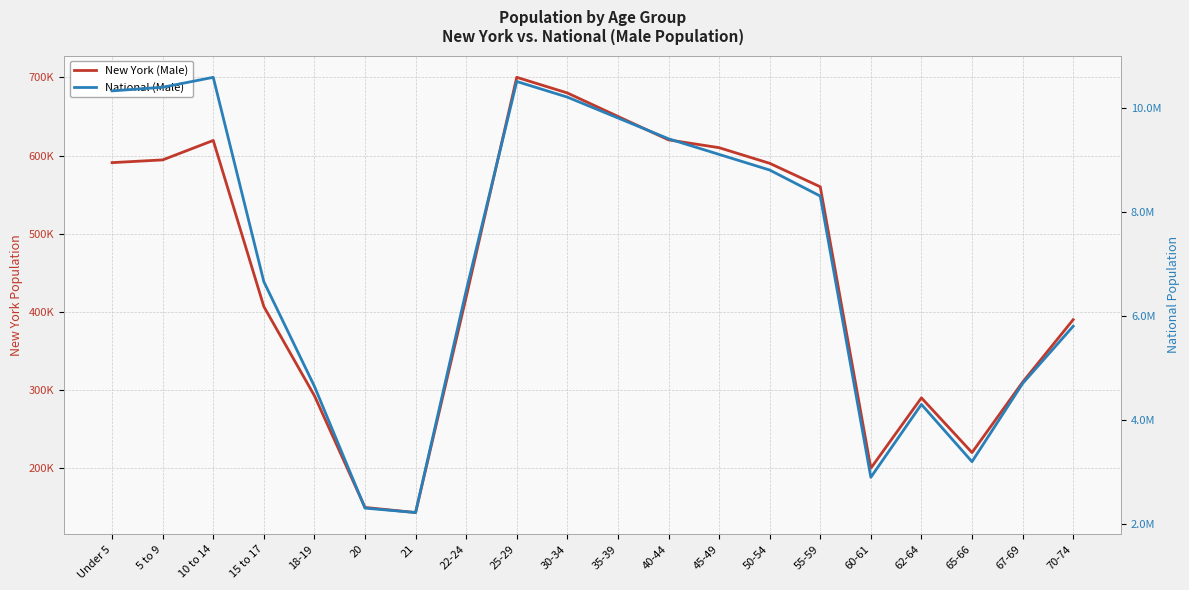

At which category is the sum across all series the highest?

25-29